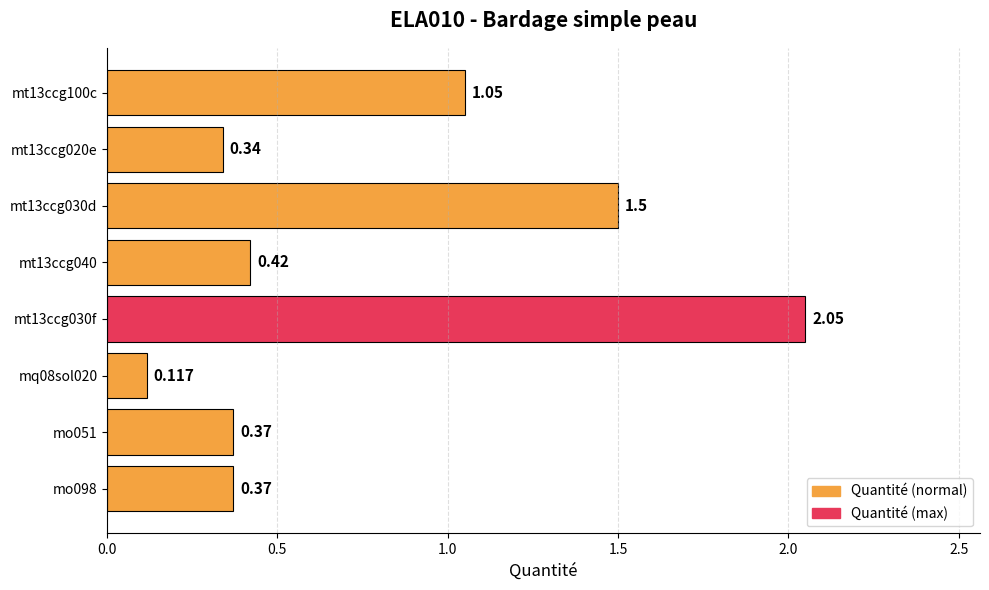

Which category has the lowest value across all series?

mq08sol020